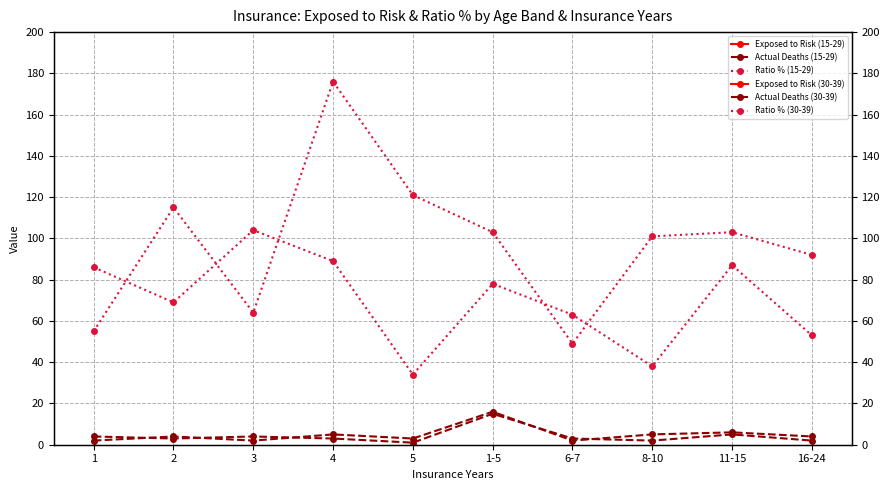

Reading right to left, extract all data points from this chart.

Exposed to Risk (15-29): 582	1084	1066	978	4493	616	712	830	963	1372
Actual Deaths (15-29): 2	5	2	3	15	1	3	4	3	4
Ratio % (15-29): 53	87	38	63	78	34	89	104	69	86
Exposed to Risk (30-39): 366	732	780	712	3245	455	539	613	700	938
Actual Deaths (30-39): 4	6	5	2	16	3	5	2	4	2
Ratio % (30-39): 92	103	101	49	103	121	176	64	115	55